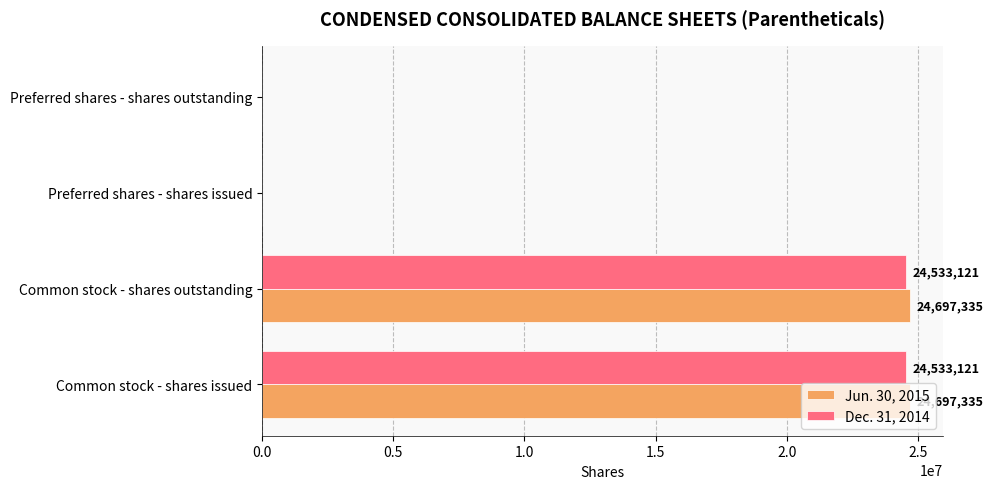

Which series has the largest total across all categories?

Jun. 30, 2015